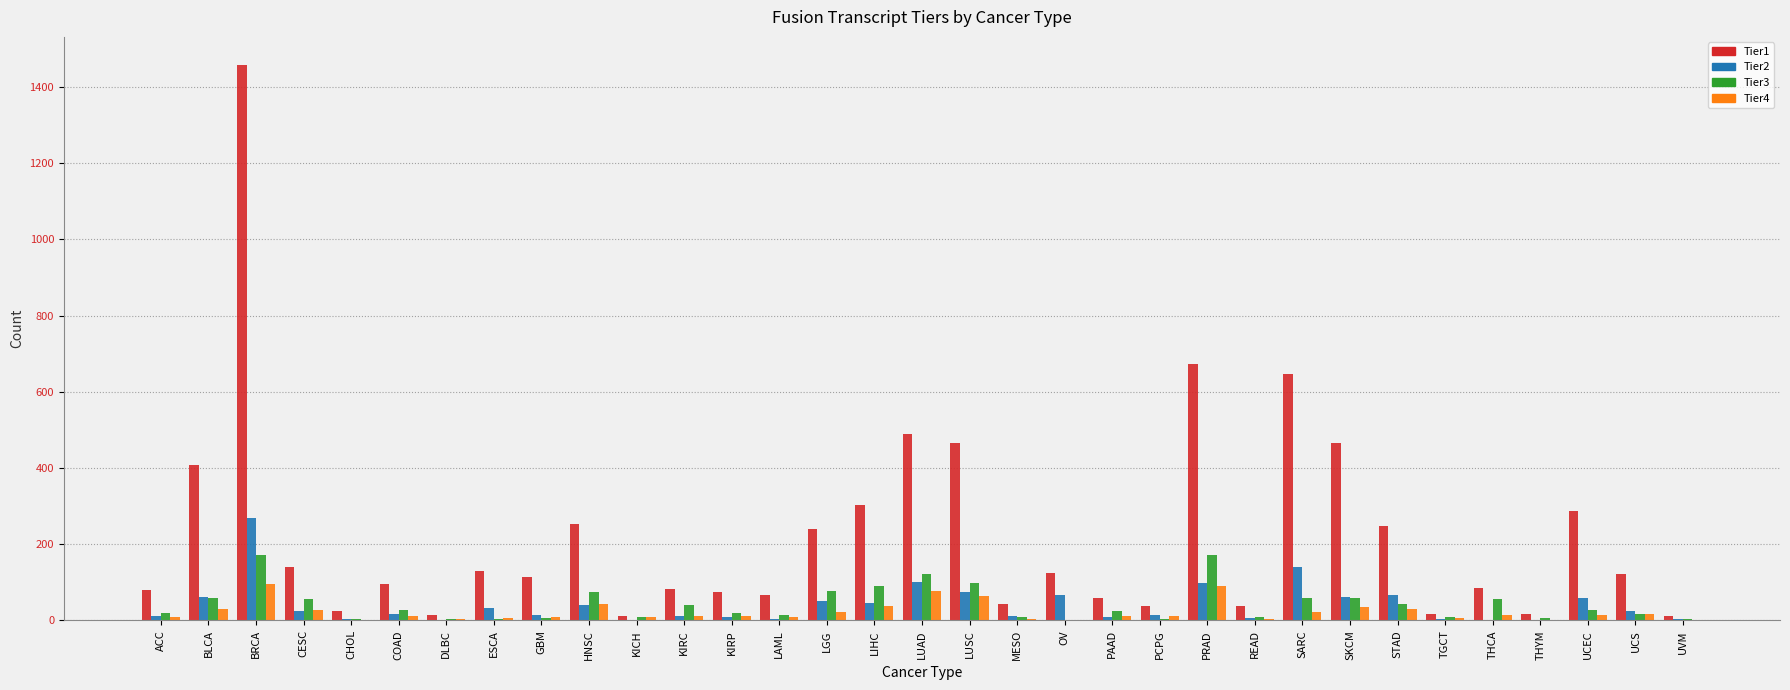

Is it true that Tier3 equals 97 at PRAD?

False